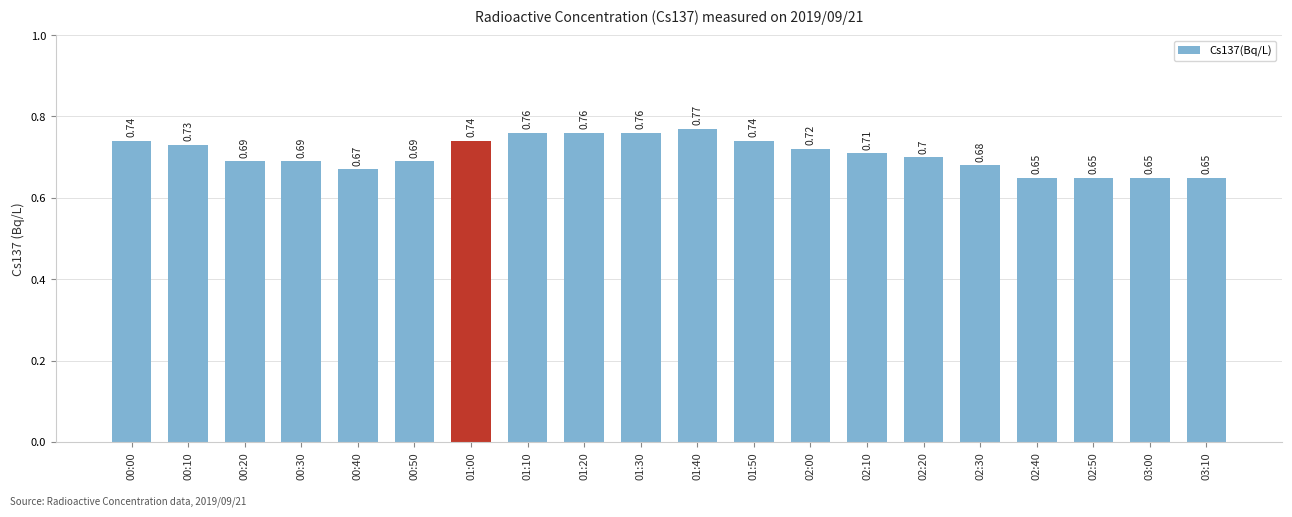

What is the label of the 14th bar from the right?

01:00